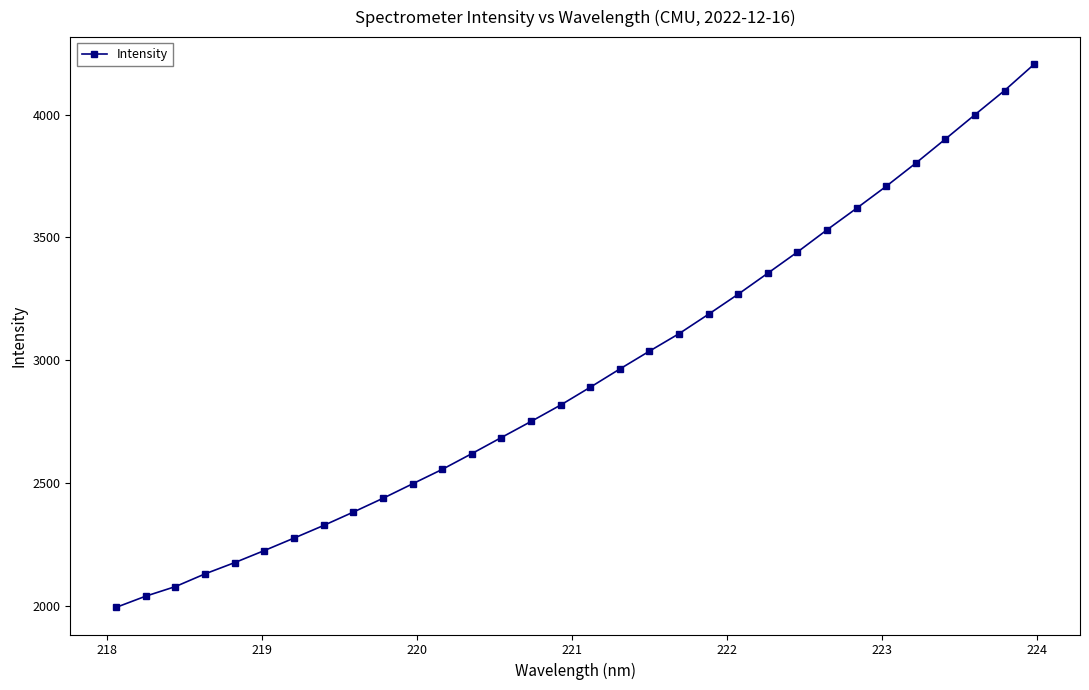

What is the minimum value shown in the chart?

1995.9